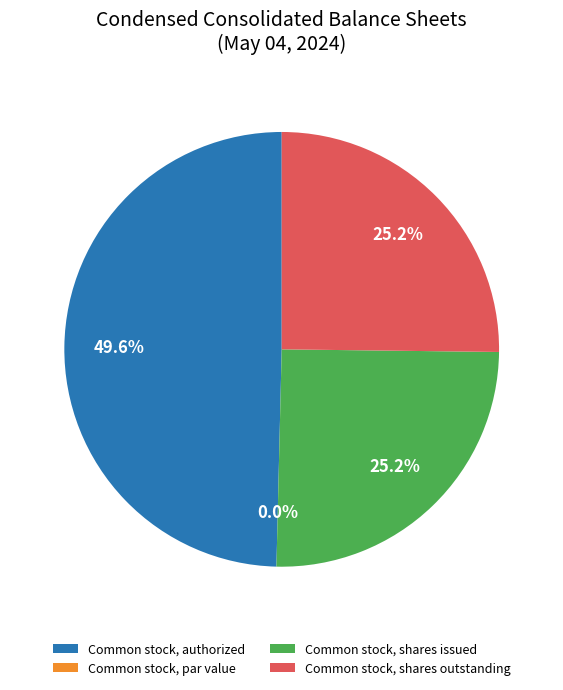

What is the smallest slice in the pie chart?

Common stock, par value (dollars per share)